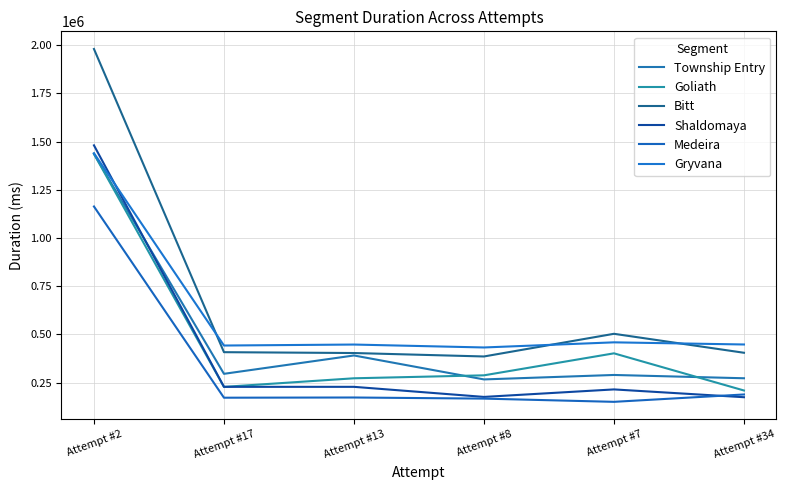

Does the chart have visible grid lines?

Yes